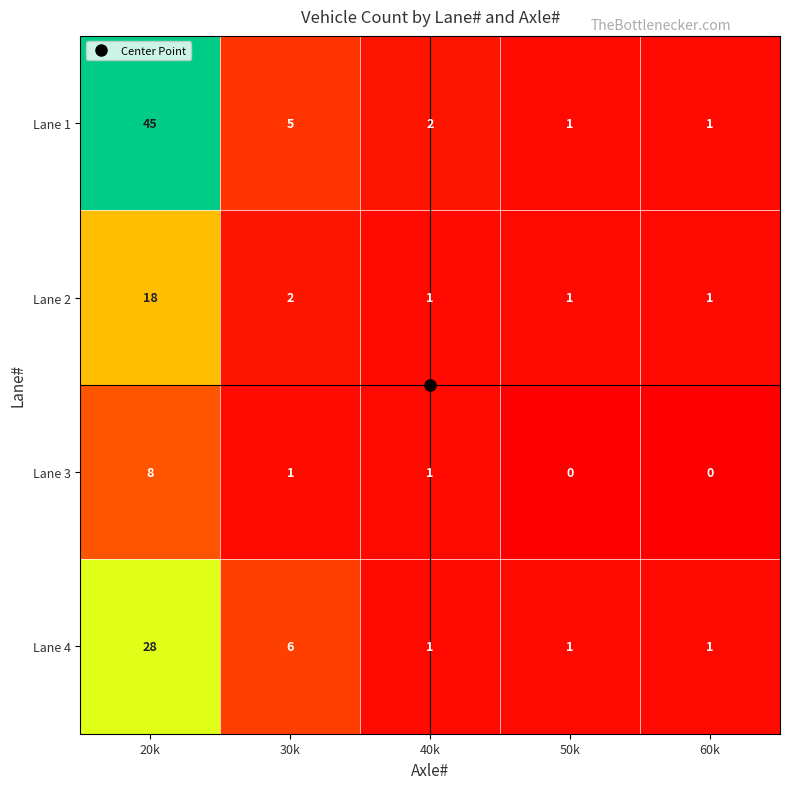

What is the sum of all Lane 1 values?

54